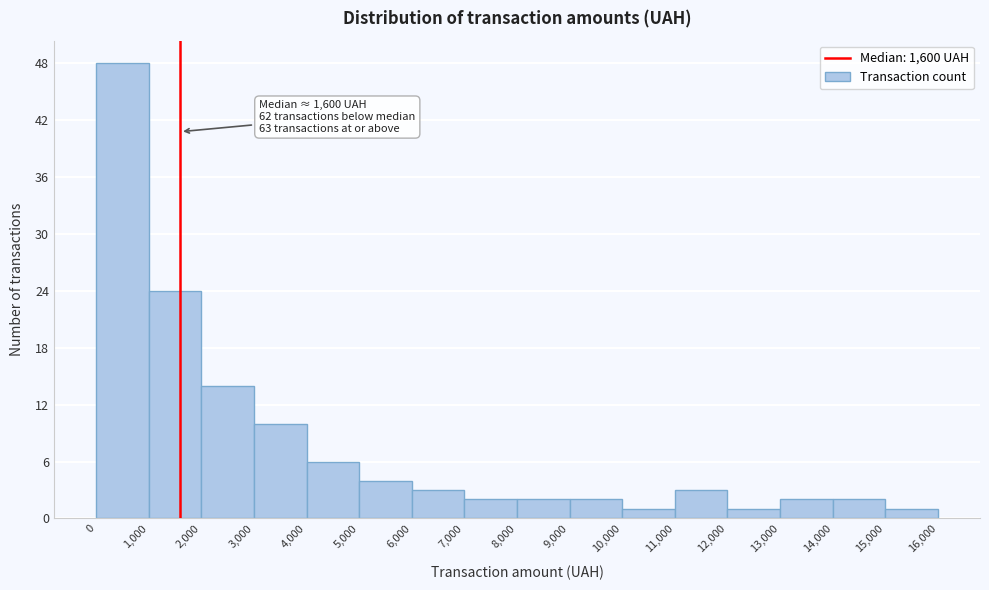

Which range on the x-axis has the tallest bar?

0 to 1,000